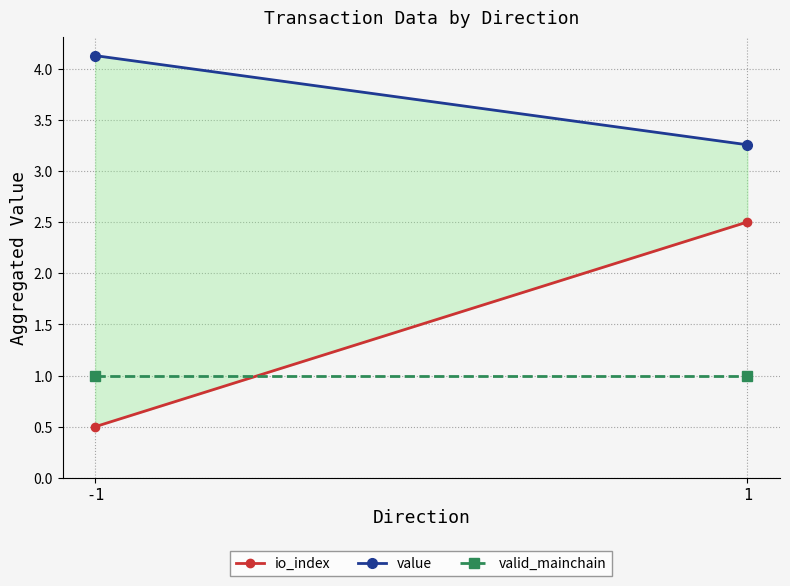

Rank the series by their average value, from lowest to highest.

valid_mainchain, io_index, value